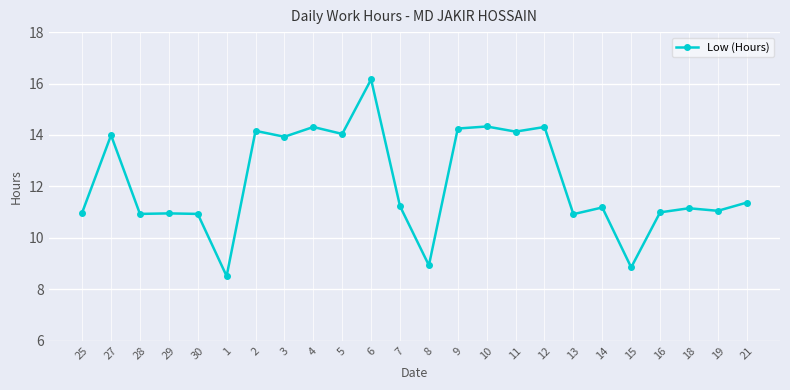

What position from the right is 15?

5